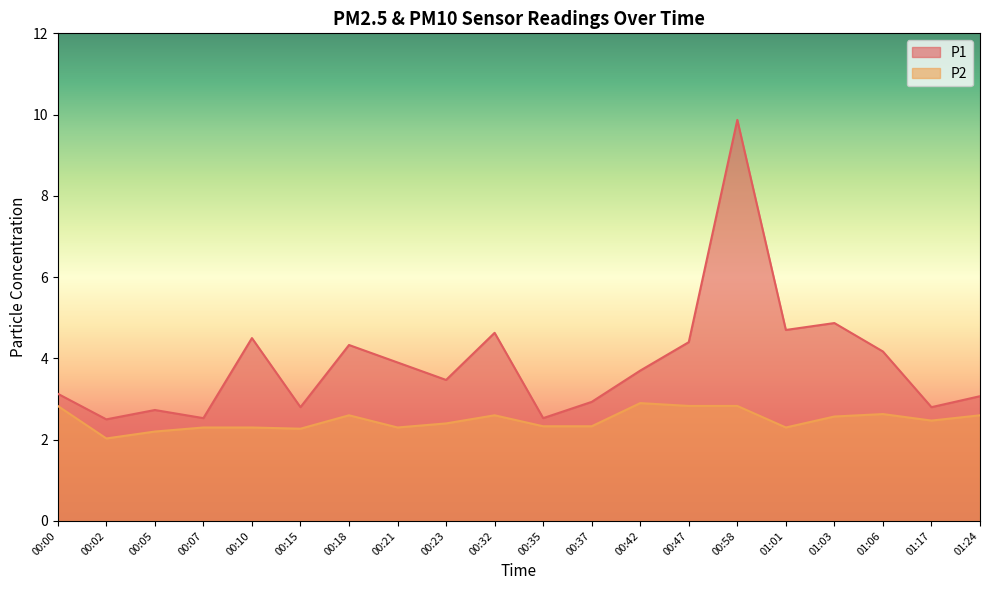

Which label corresponds to the smallest value in the chart?

00:02